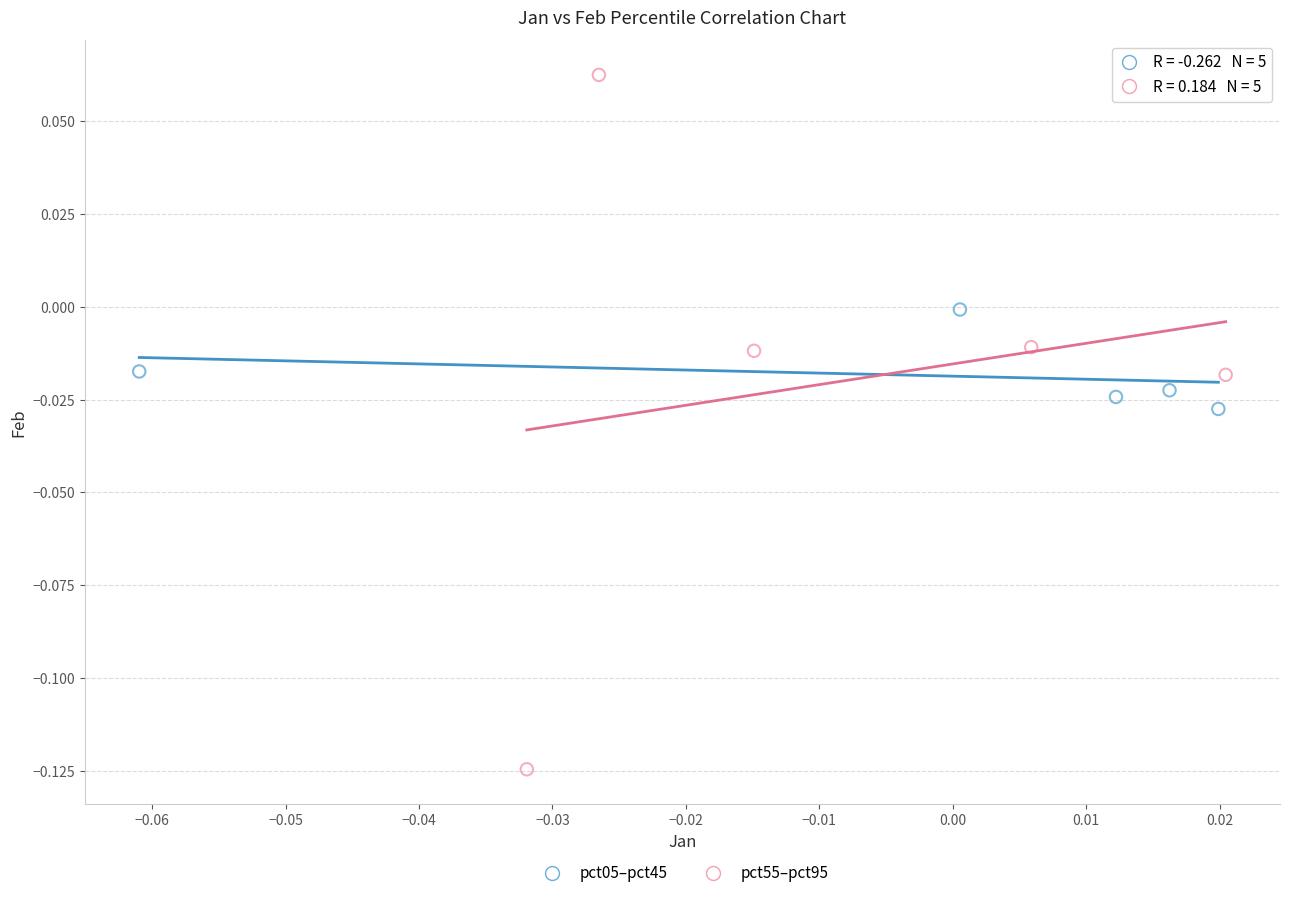

Which series contains the highest Y value?

pct55–pct95